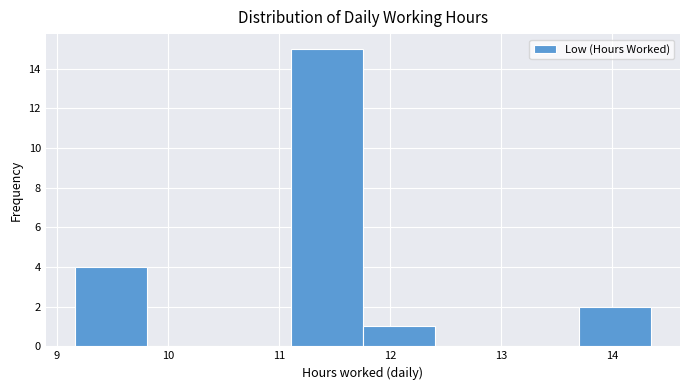

Reading left to right, transcribe this chart: for each bar, give the range it covers on the x-axis and its height. Neither the bar edges nor the heights are printed on the chart, so give them approximately, as read against the axes.

9.2 to 9.8: 4
9.8 to 10.5: 0
10.5 to 11.1: 0
11.1 to 11.8: 15
11.8 to 12.4: 1
12.4 to 13.1: 0
13.1 to 13.7: 0
13.7 to 14.4: 2